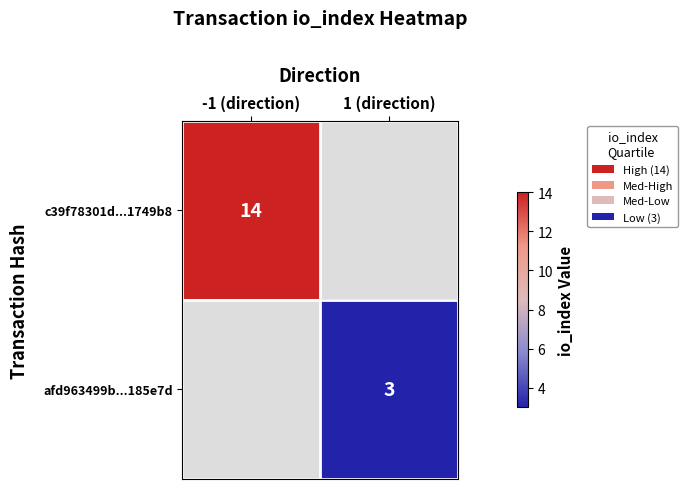

At which label does afd963499b...185e7d reach its peak?

-1 (direction)